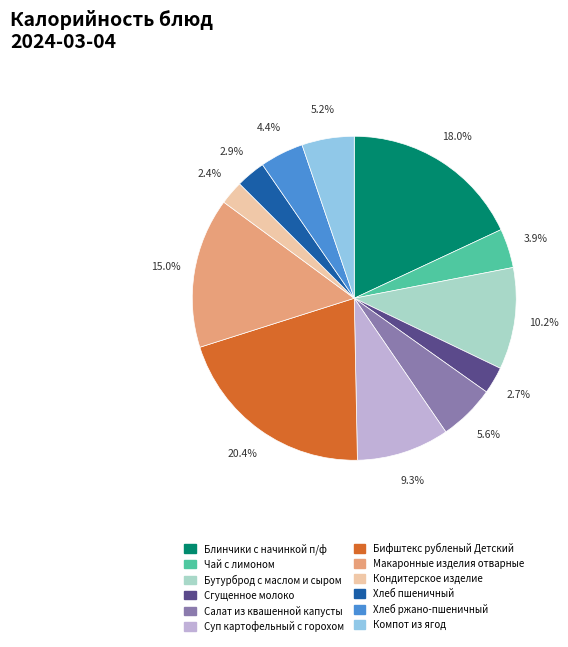

How many slices are in this pie chart?

12